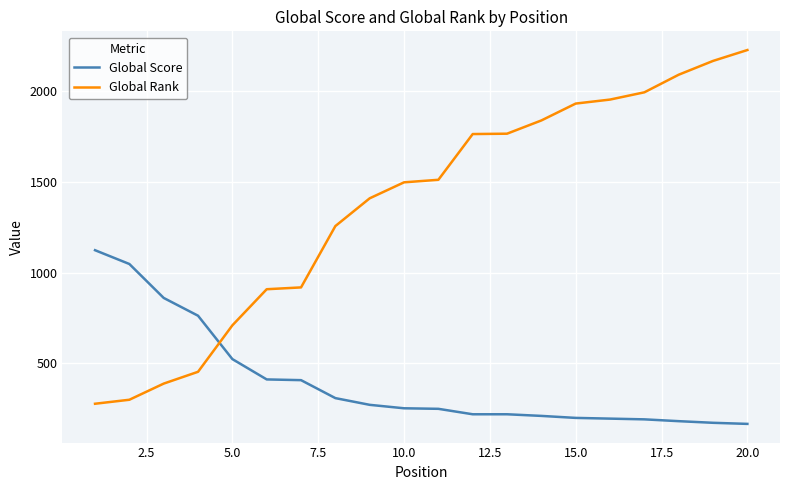

List the series in order of their overall mean, lowest first.

Global Score, Global Rank